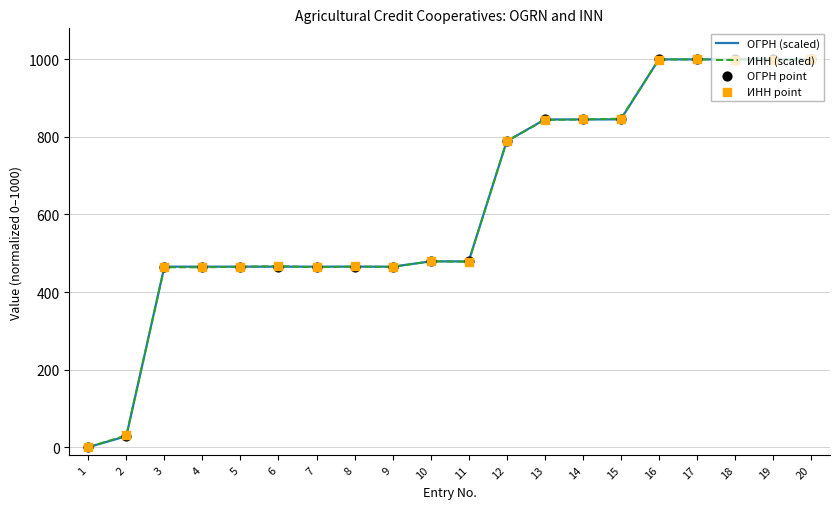

The value of ИНН (scaled) at 16 is 999.6. True or false?

True